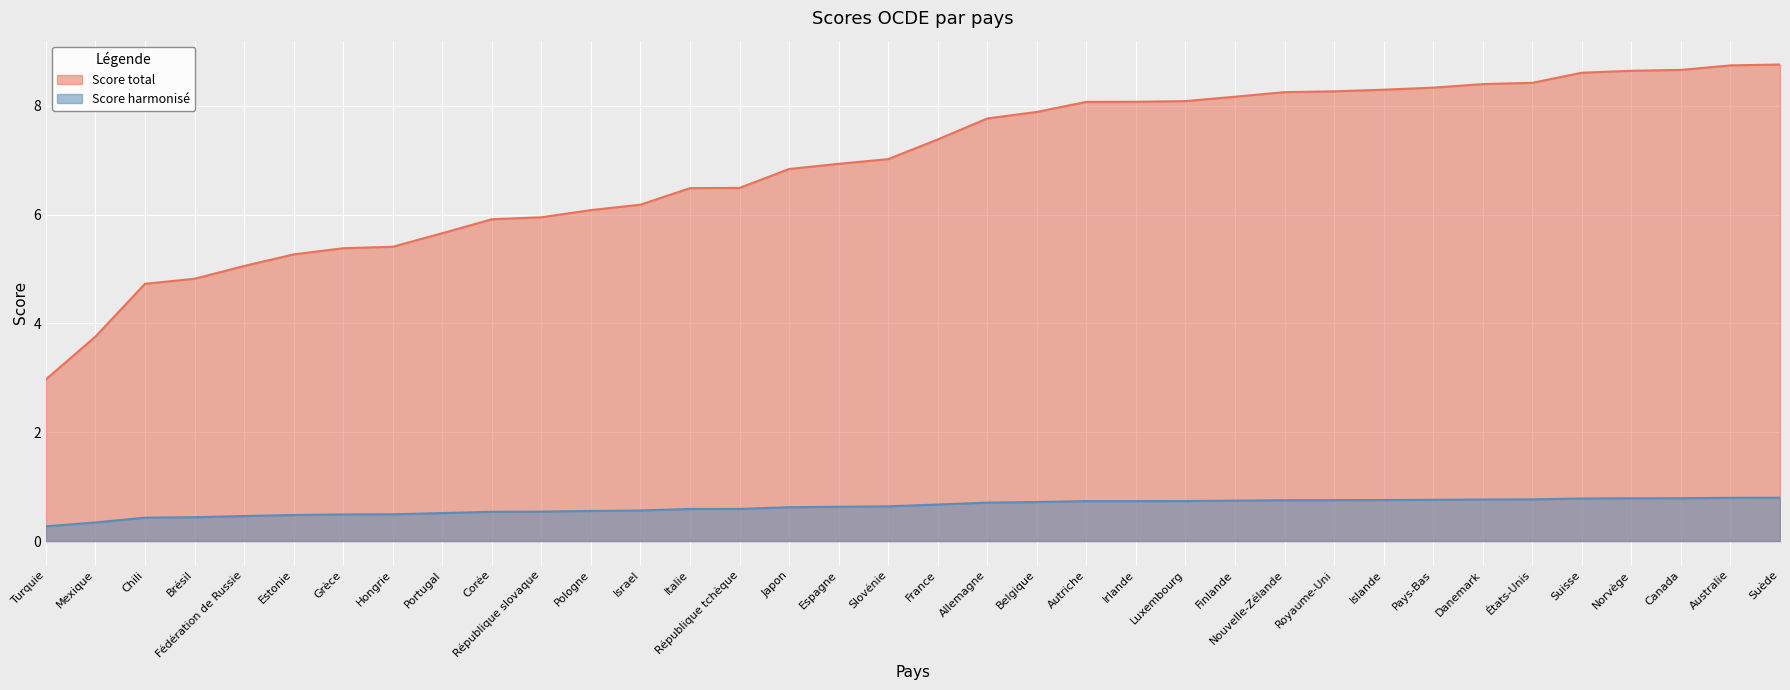

What is the label of the 33rd point from the left?

Norvège